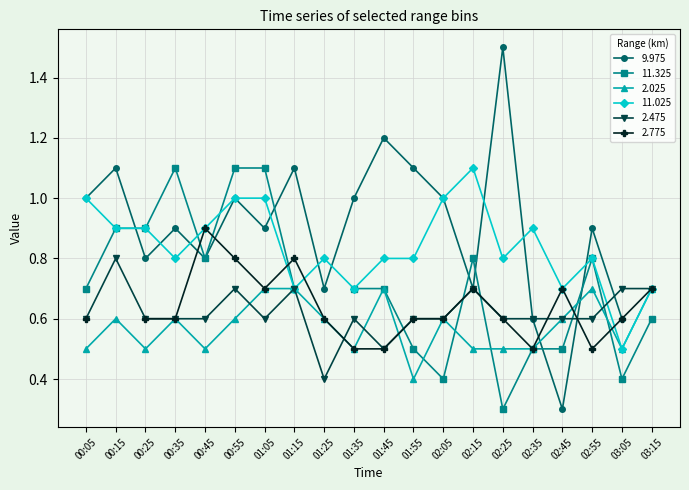

True or false: 2.475 has more than 2 points higher than both neighbors.

True